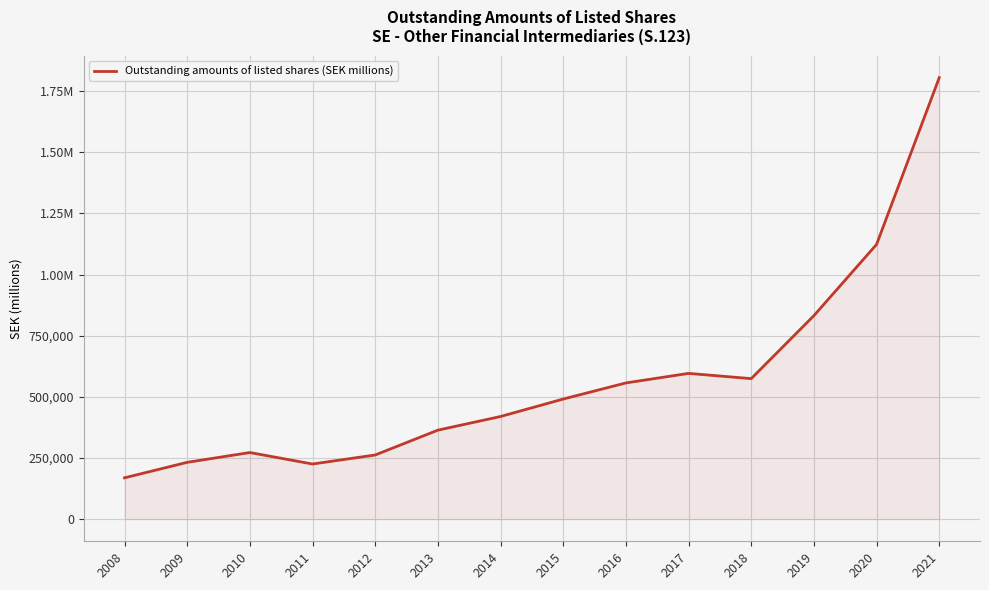

Is this an area chart (filled region under the line)?

Yes